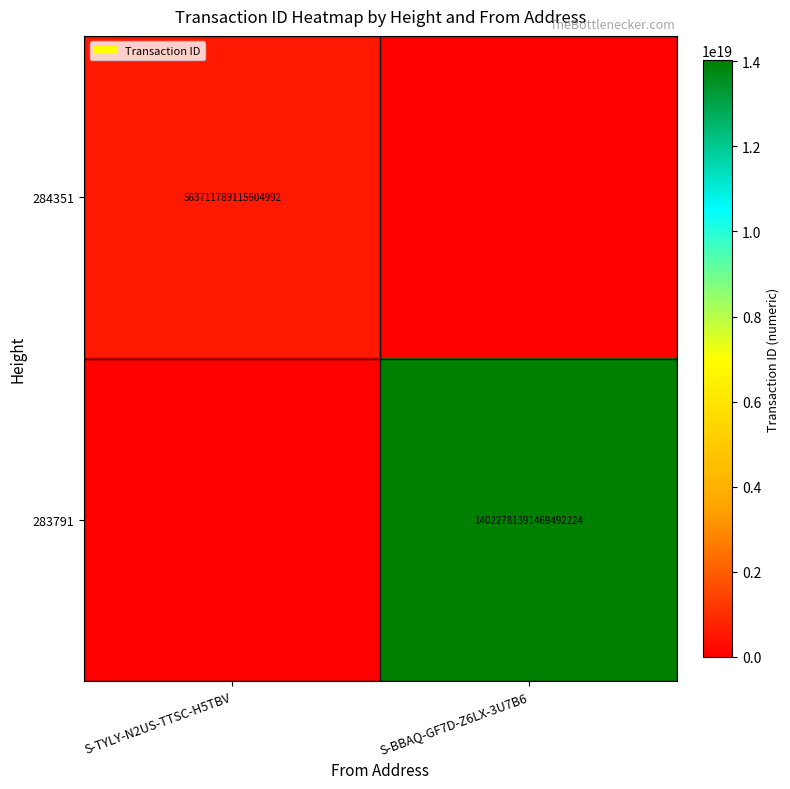

True or false: 283791 has a value of 14022781391469492224 at S-BBAQ-GF7D-Z6LX-3U7B6.

True